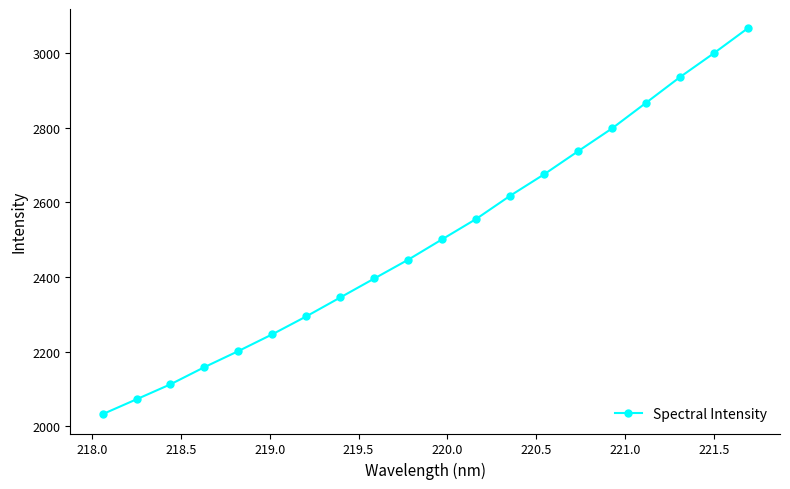

How many values exceed 2501?

10